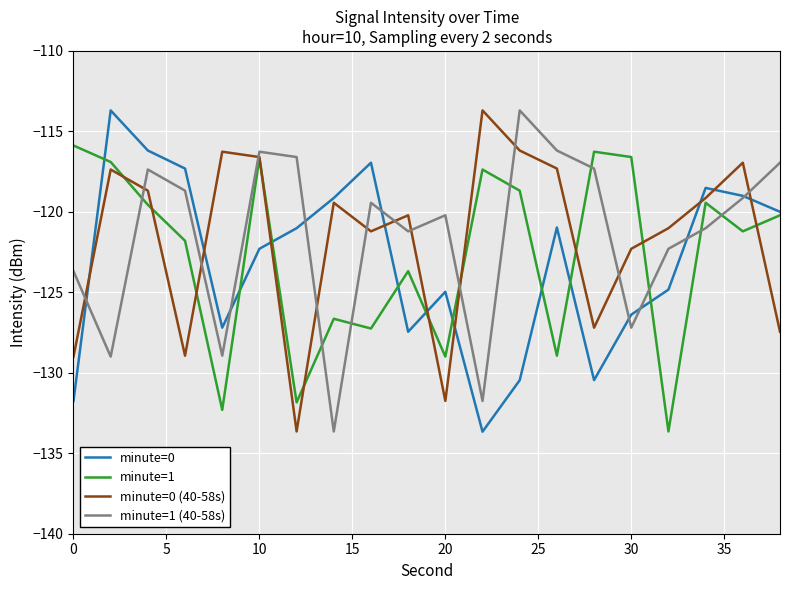

True or false: minute=0 (40-58s) and minute=1 (40-58s) cross at least once.

True